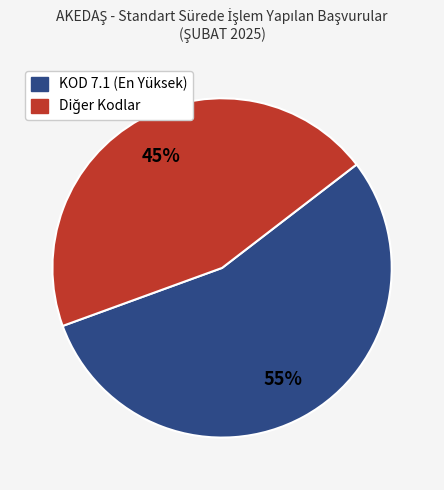

To the nearest percent, what is the difference between the largest and smallest slice percentages?

10%